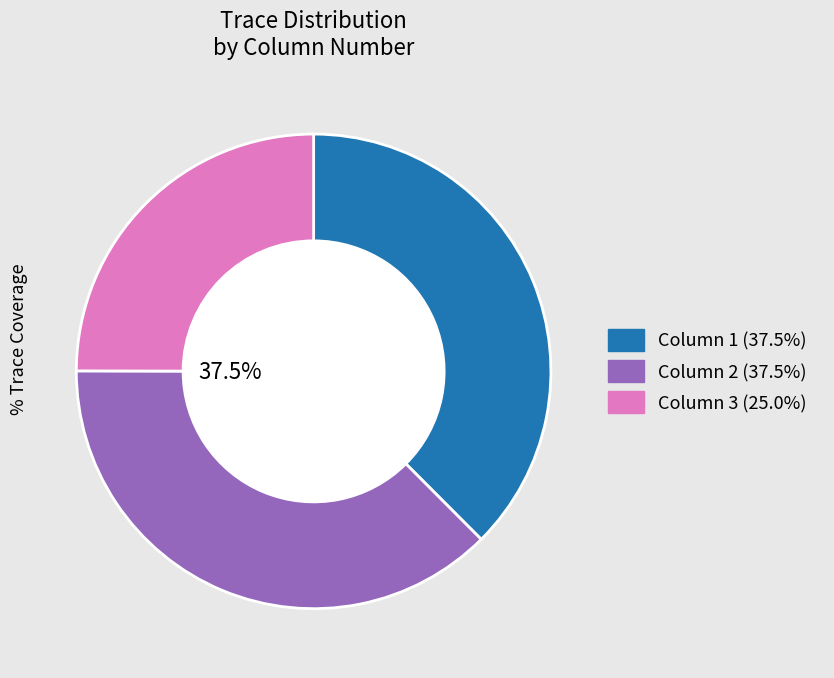

Does any single category account for the majority?

No